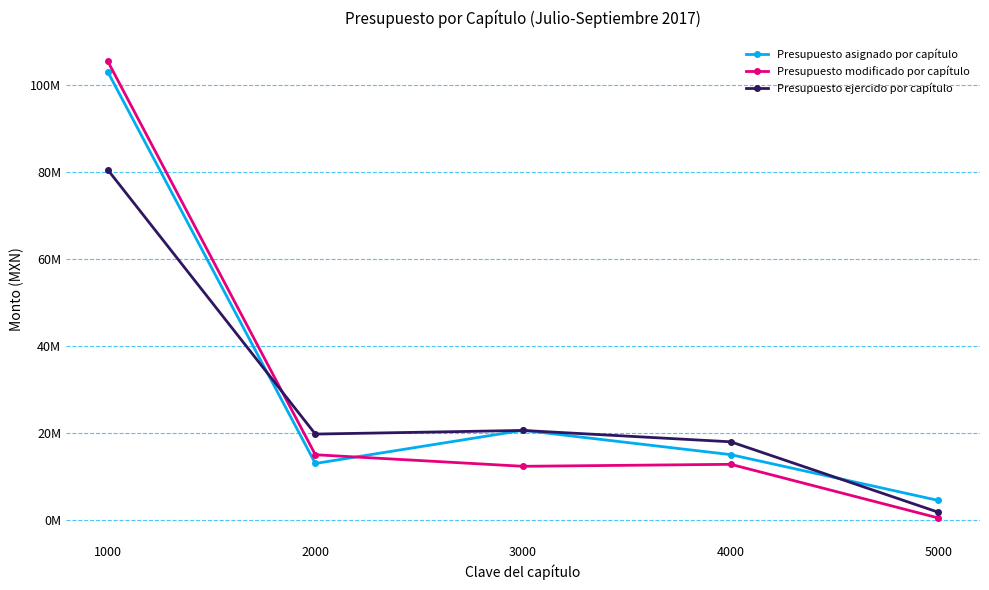

At 2000, list the series in order from largest to smallest.

Presupuesto ejercido por capítulo, Presupuesto modificado por capítulo, Presupuesto asignado por capítulo